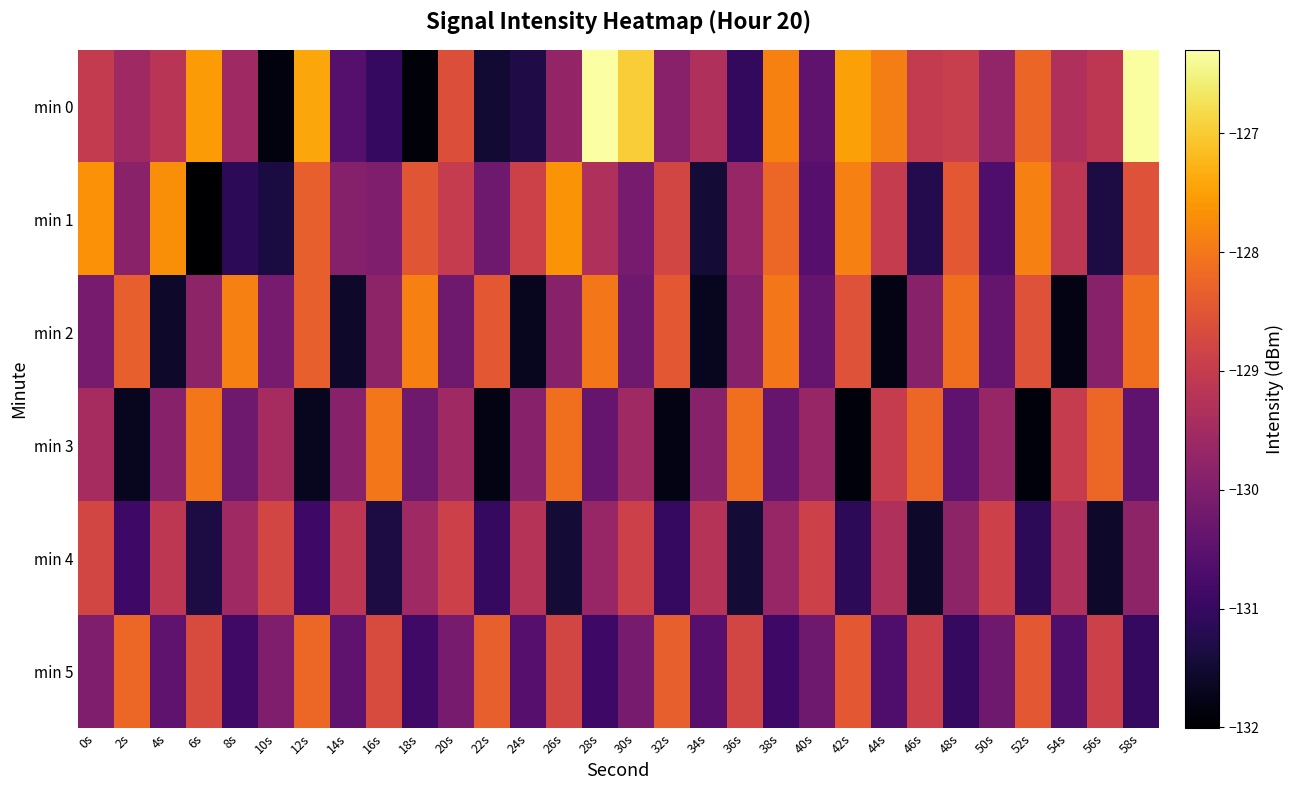

Rank the series by their maximum value, from highest to lowest.

min 0, min 1, min 2, min 3, min 5, min 4